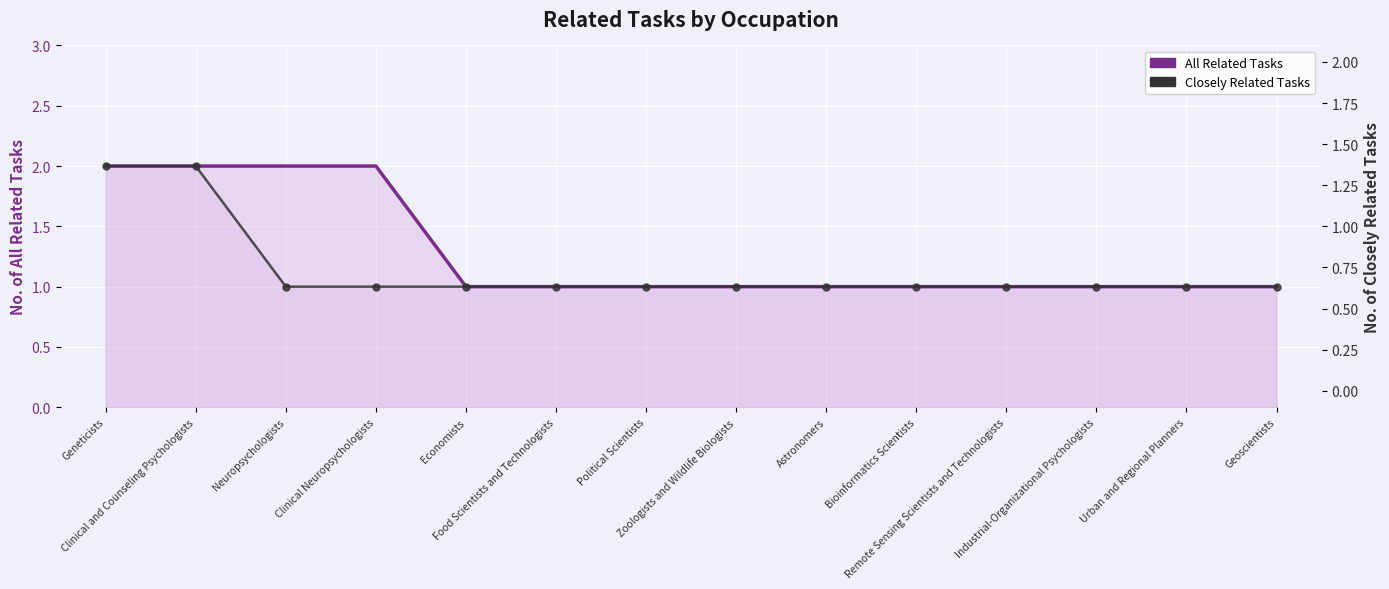

What is the sum of the Closely Related Tasks values at Food Scientists and Technologists and Political Scientists?

2